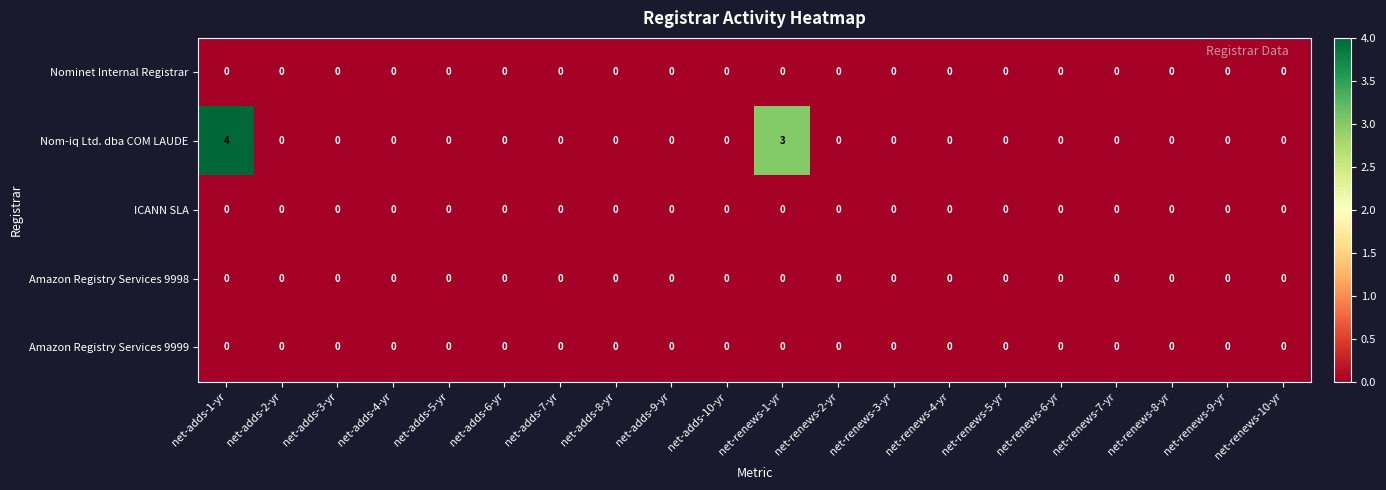

The Nom-iq Ltd. dba COM LAUDE series shows -3 at net-renews-9-yr. True or false?

False